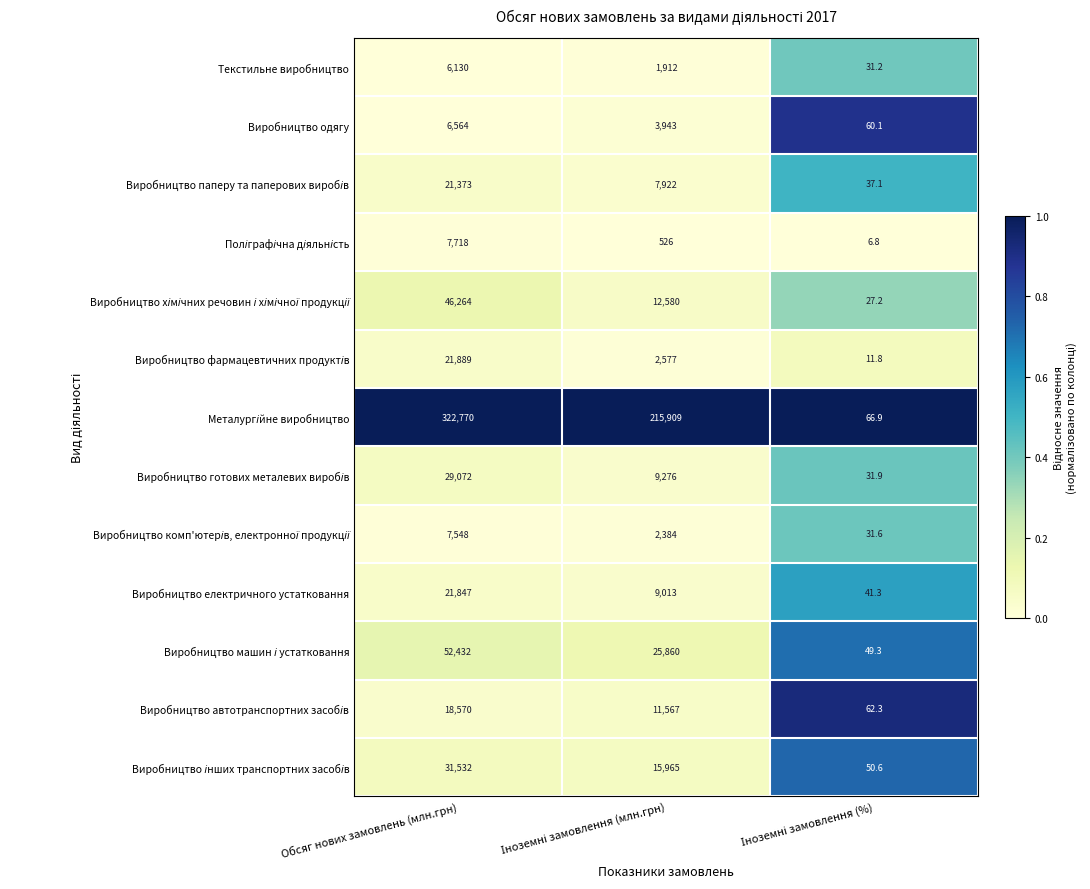

Which label corresponds to the largest value in the chart?

Обсяг нових замовлень (млн.грн)